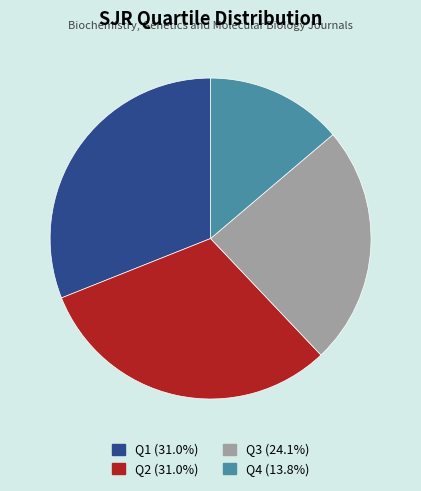

Count the number of slices in the pie.

4